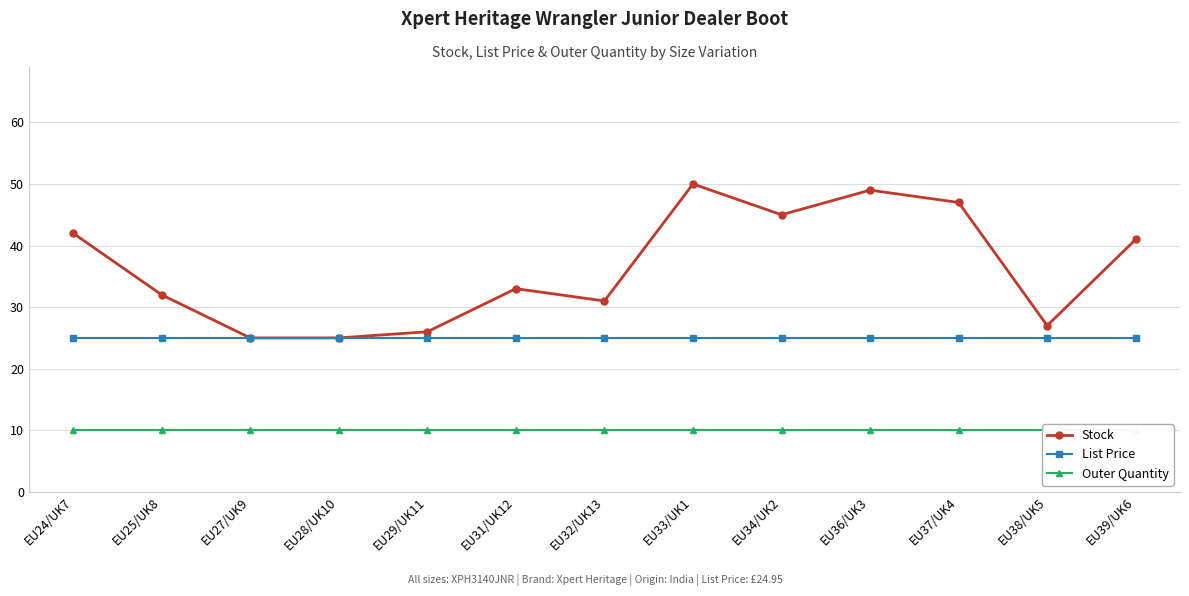

At how many categories does at least one series exceed 15?

13